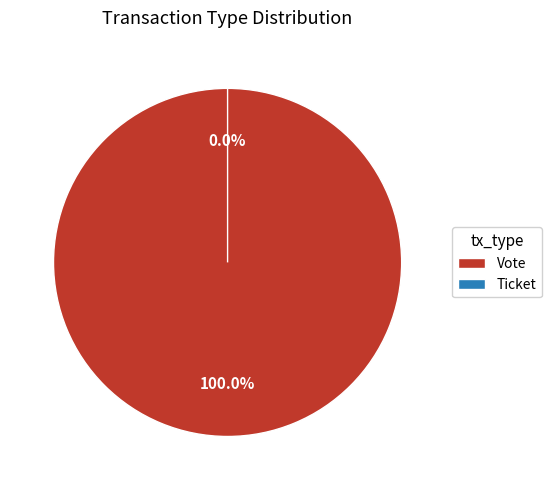

Which category has the smallest portion of the pie?

Ticket